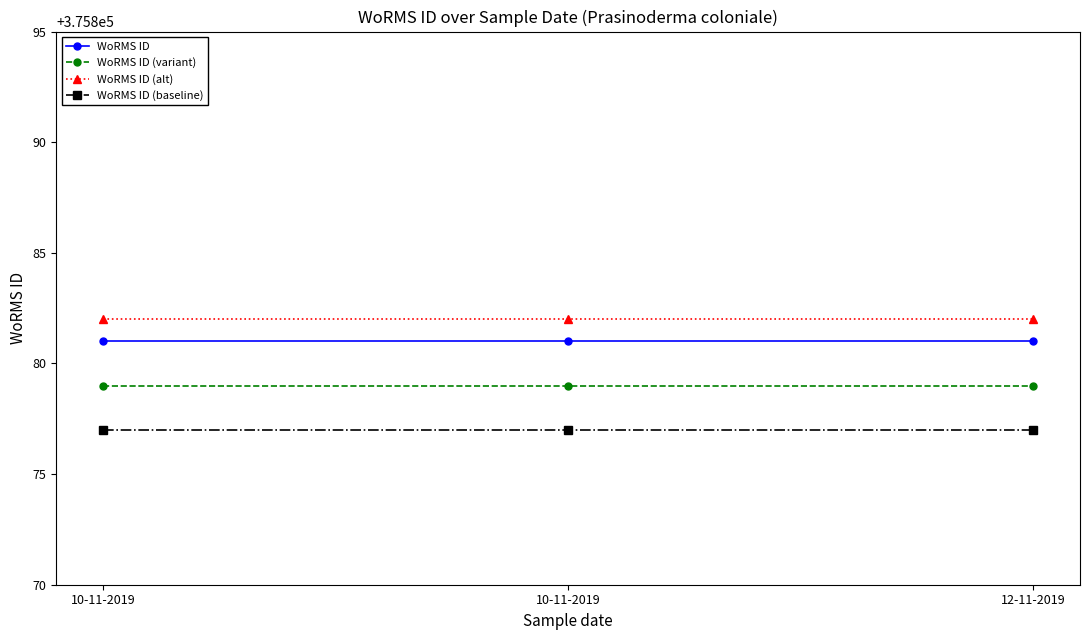

Is this an area chart (filled region under the line)?

No